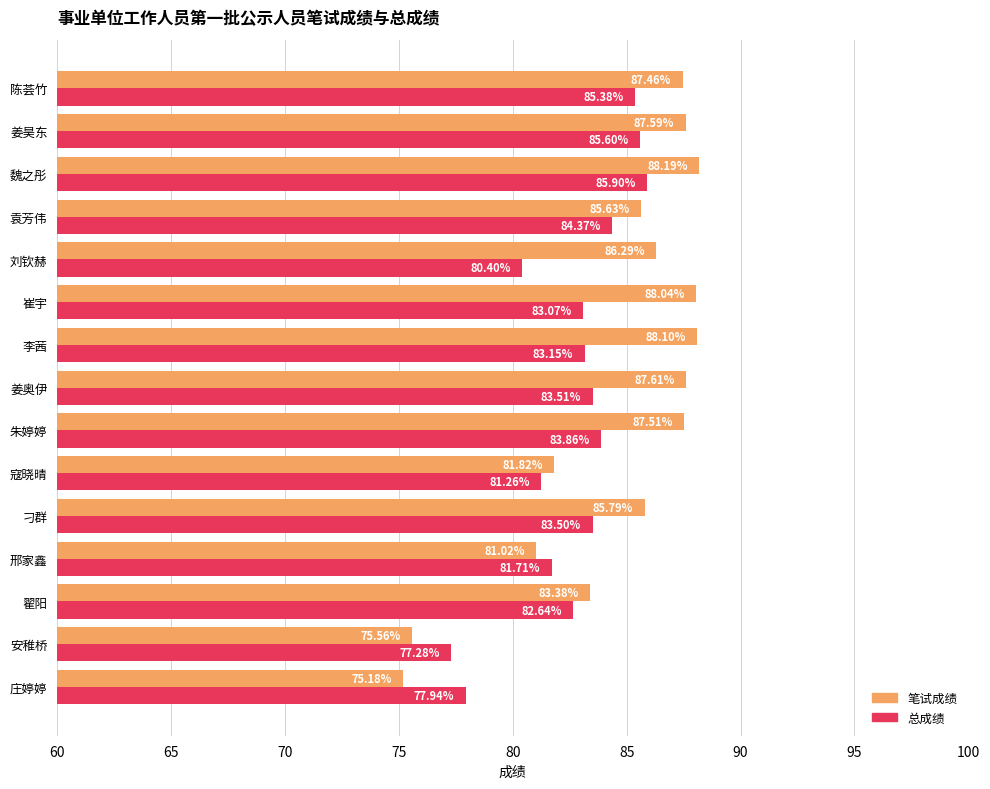

What is the greatest value displayed?

88.2